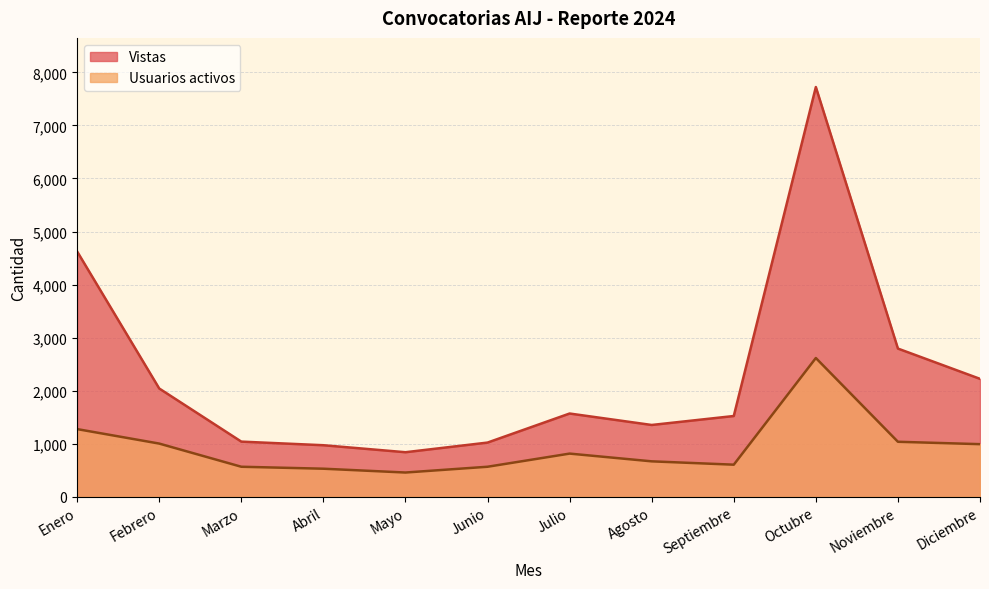

At which category is the sum across all series the highest?

Octubre